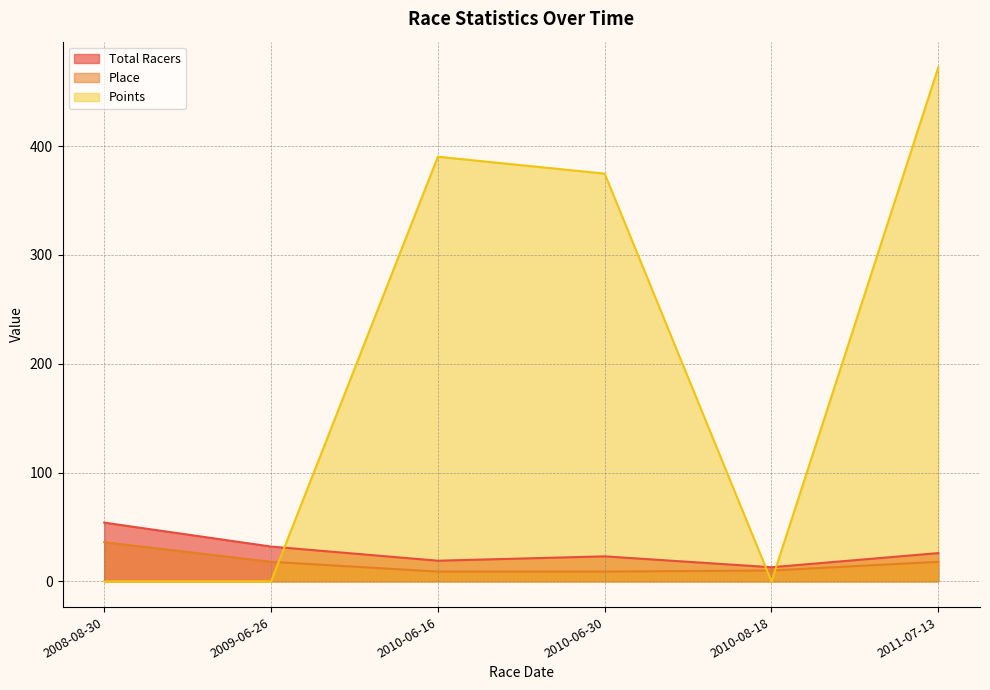

Rank the series at 2010-06-30 from highest to lowest value.

Points, Total Racers, Place